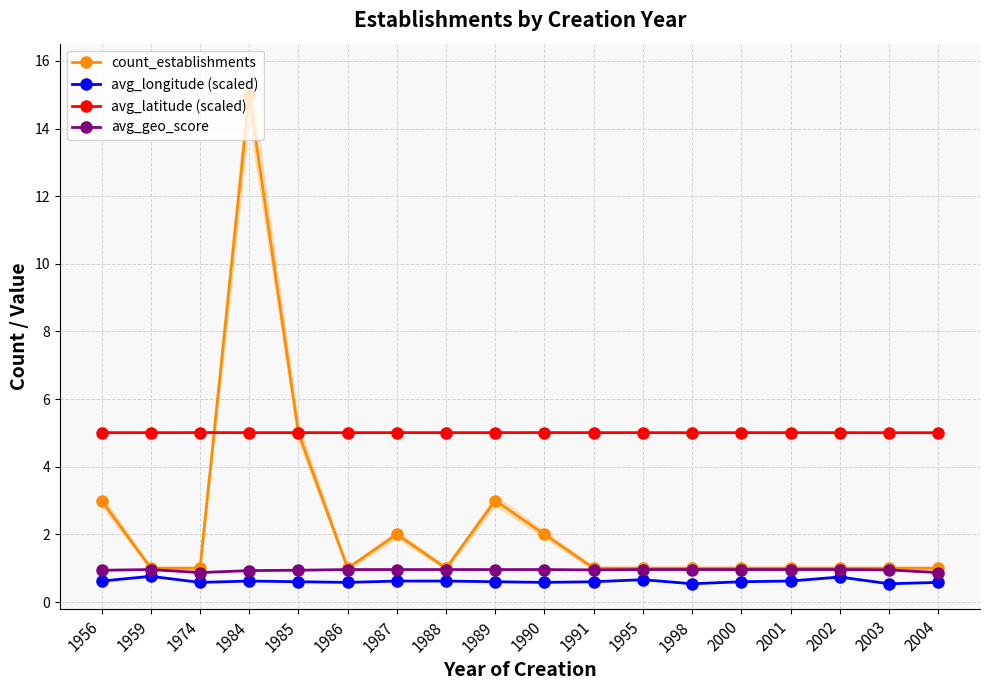

The value of count_establishments at 2004 is 1.0. True or false?

True